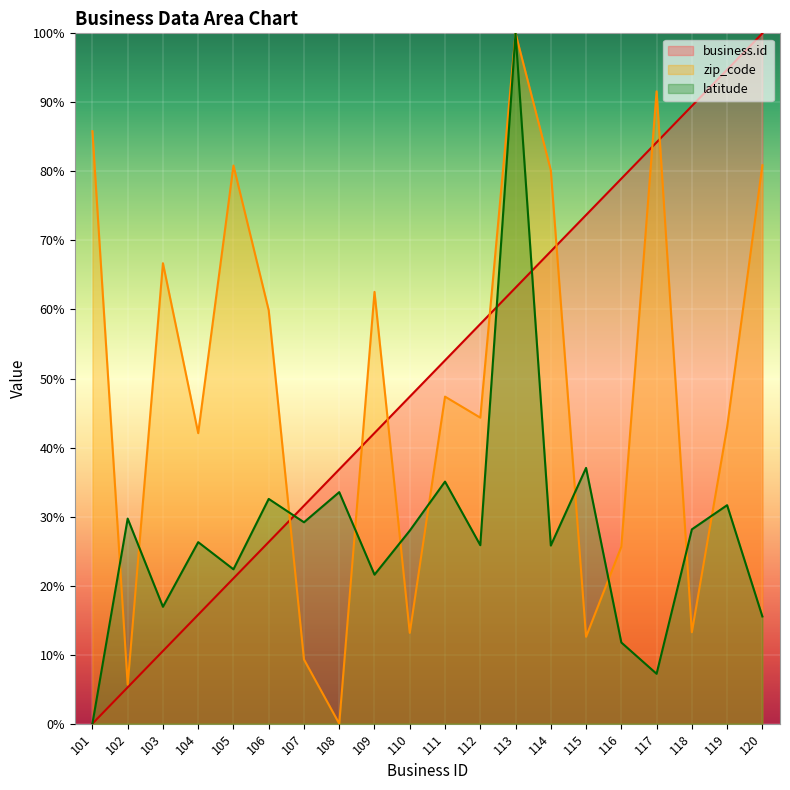

Which series has the largest total across all categories?

business.id